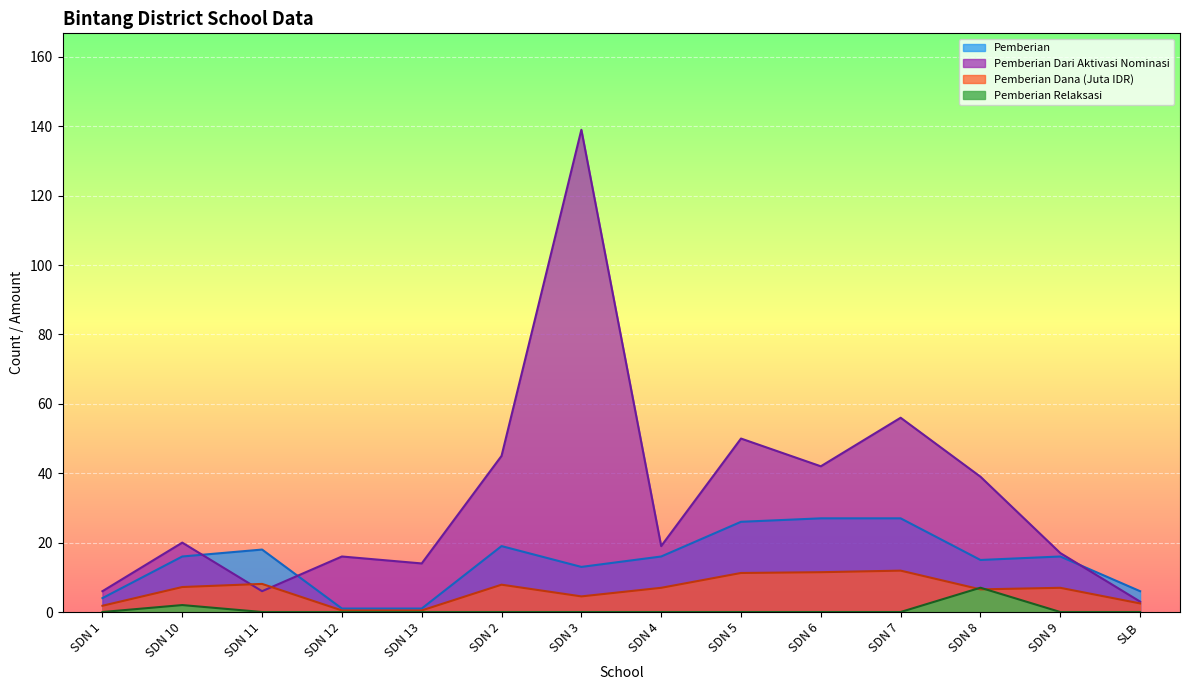

Which category has the lowest value in the Pemberian Relaksasi series?

SDN 1